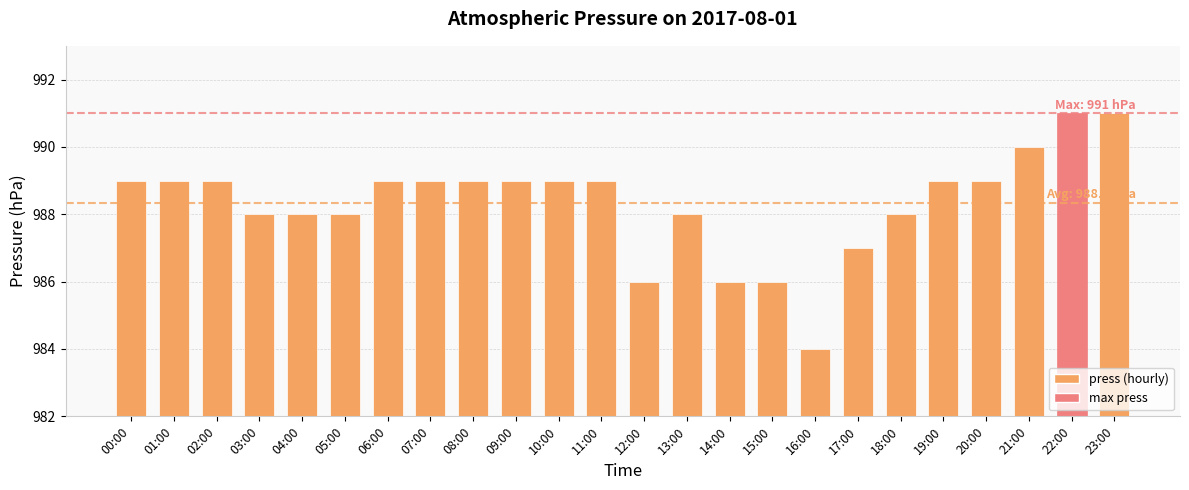

Which category has the lowest value across all series?

16:00